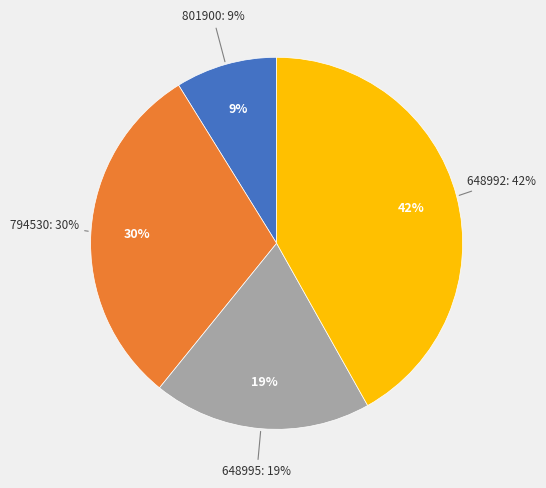

To the nearest percent, what is the difference between the 801900 and 648995 slice percentages?

10%